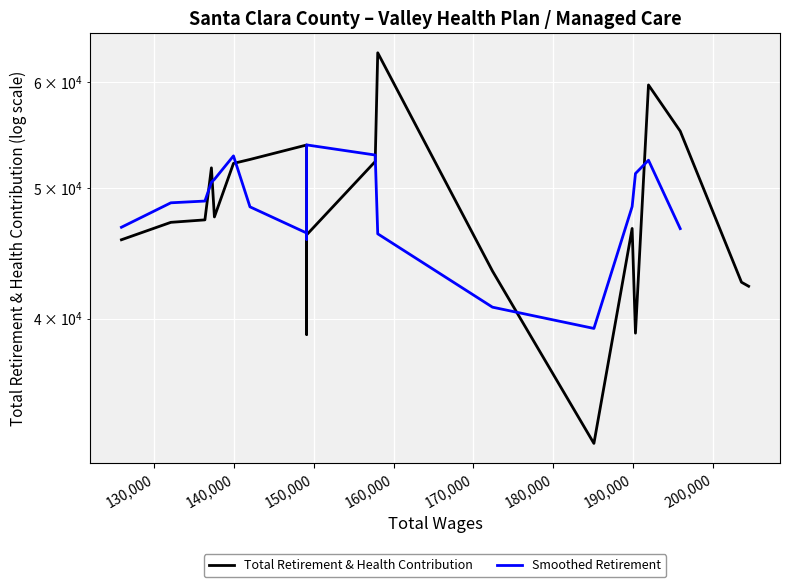

What is the difference between the maximum and minimum values?

30761